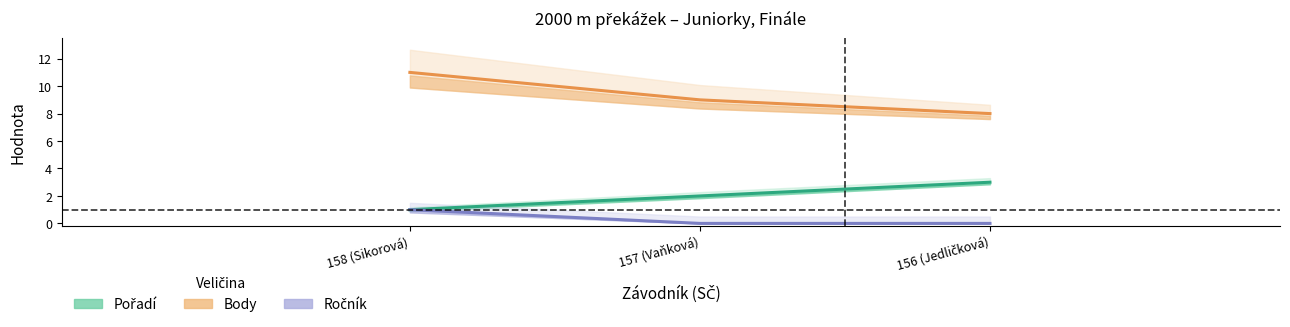

List the series in order of their peak value, lowest first.

Ročník, Pořadí, Body